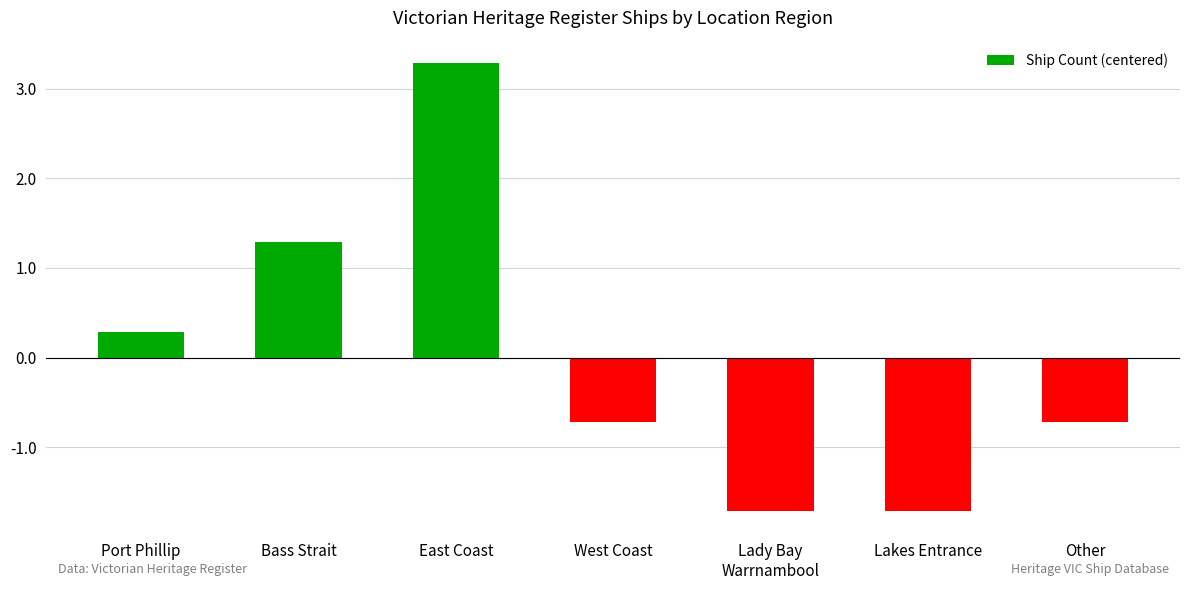

What is the difference between the values at Bass Strait and West Coast?

2.0